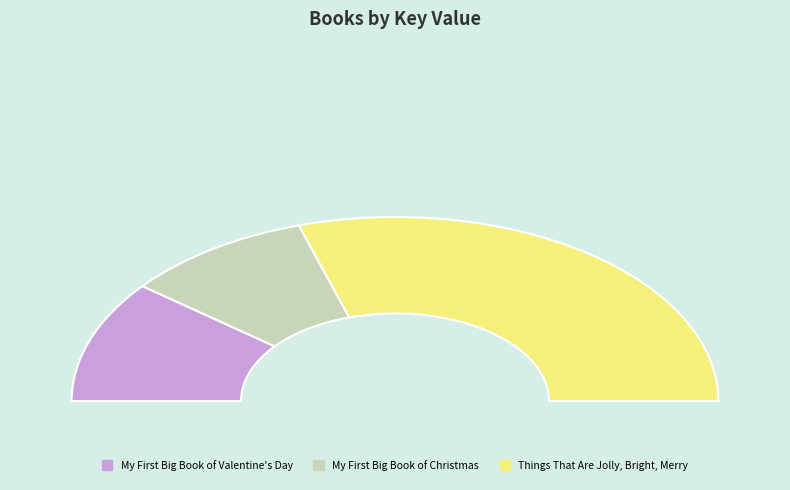

Count the number of slices in the pie.

3